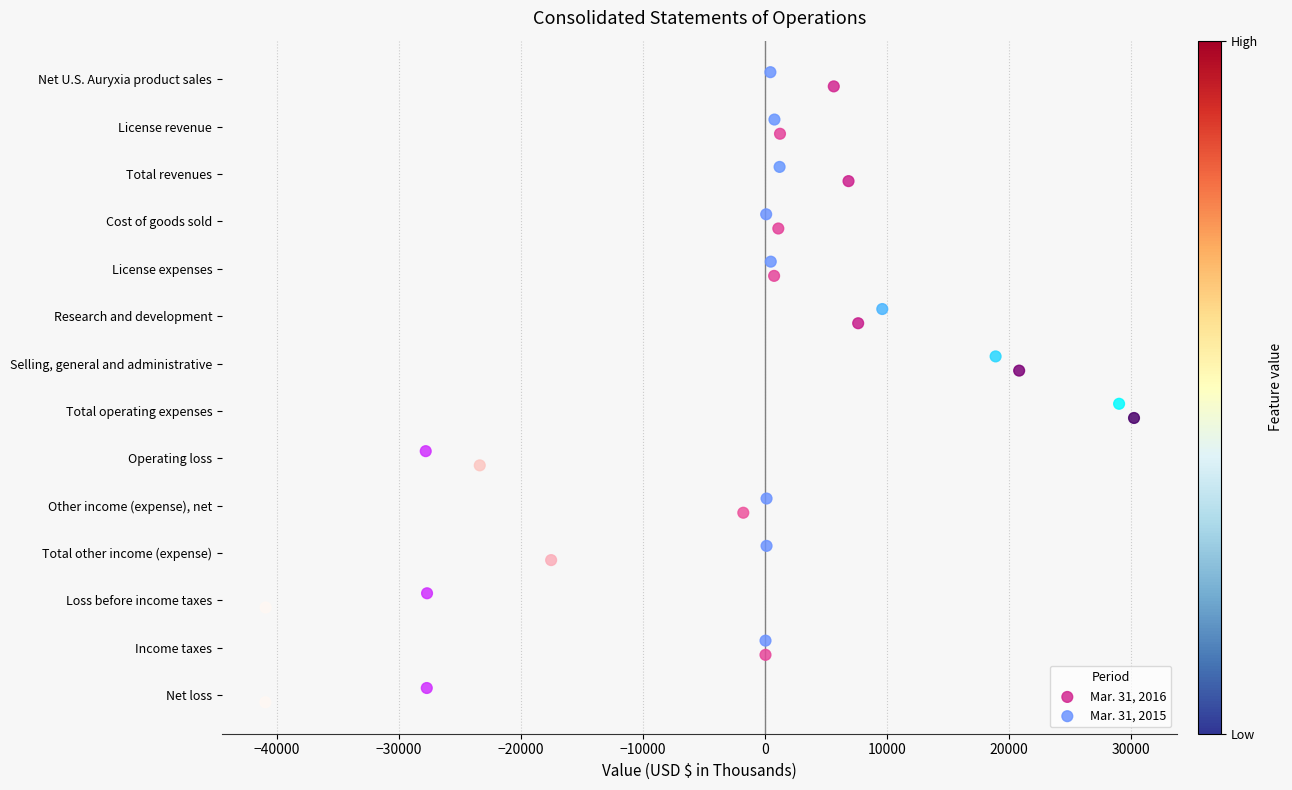

Which series reaches the maximum Y coordinate?

Mar. 31, 2016